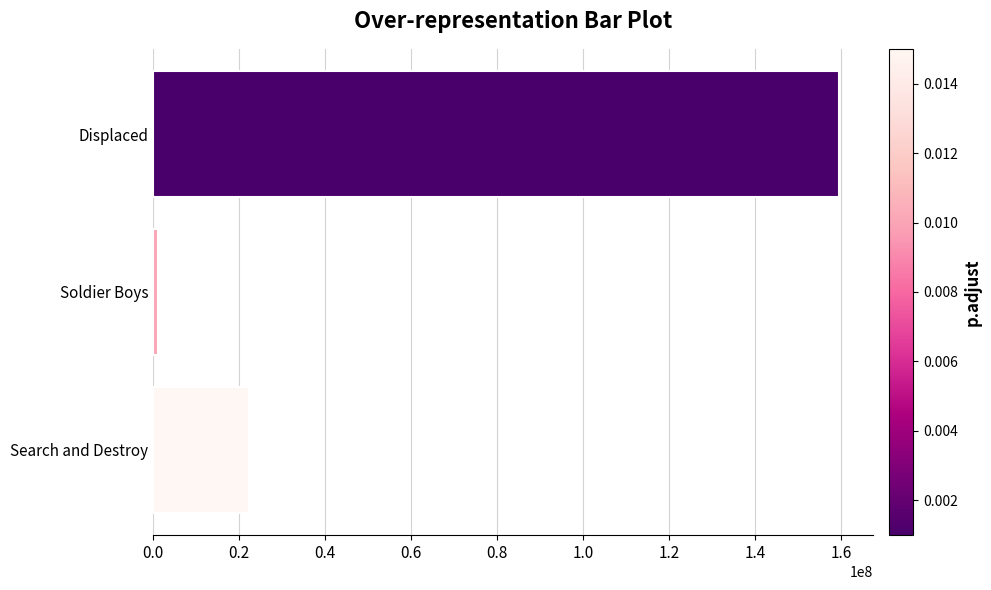

Reading top to bottom, extract all data points from this chart.

Displaced=159573009	Soldier Boys=1116365	Search and Destroy=22293973